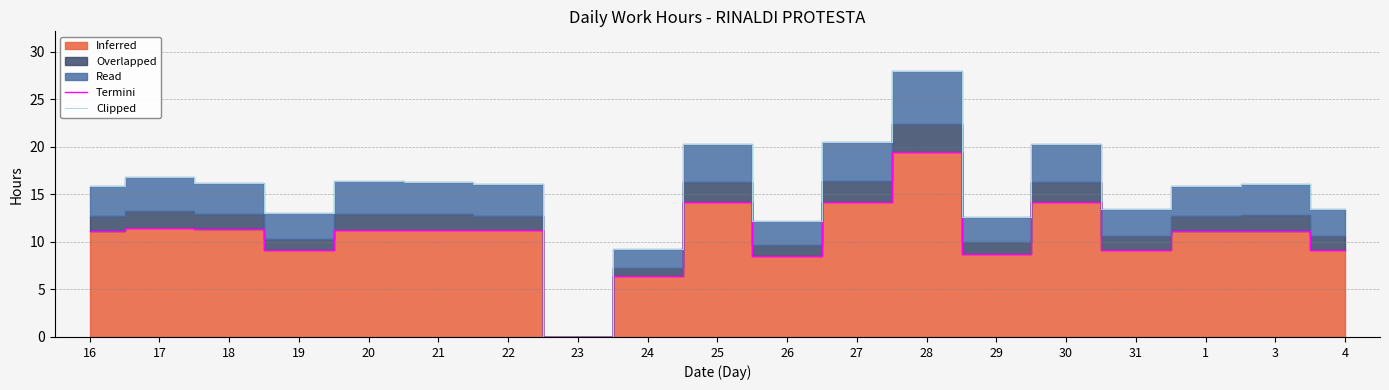

What is the label of the 8th point from the left?

23